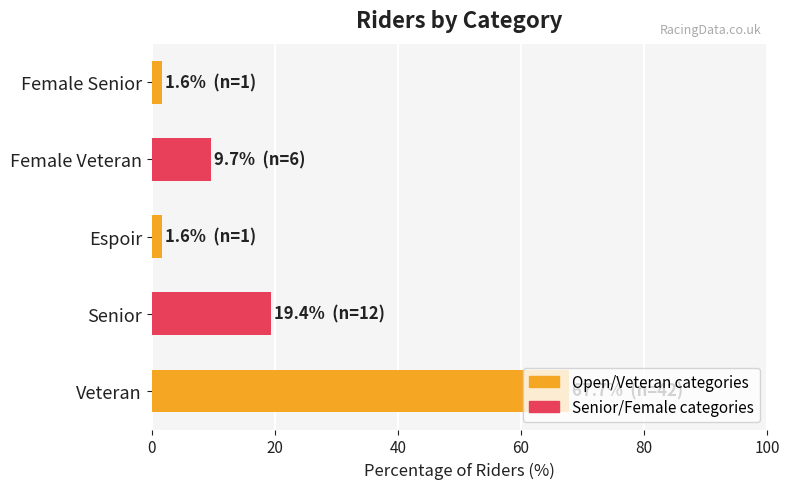

What is the sum of all values?

100.0